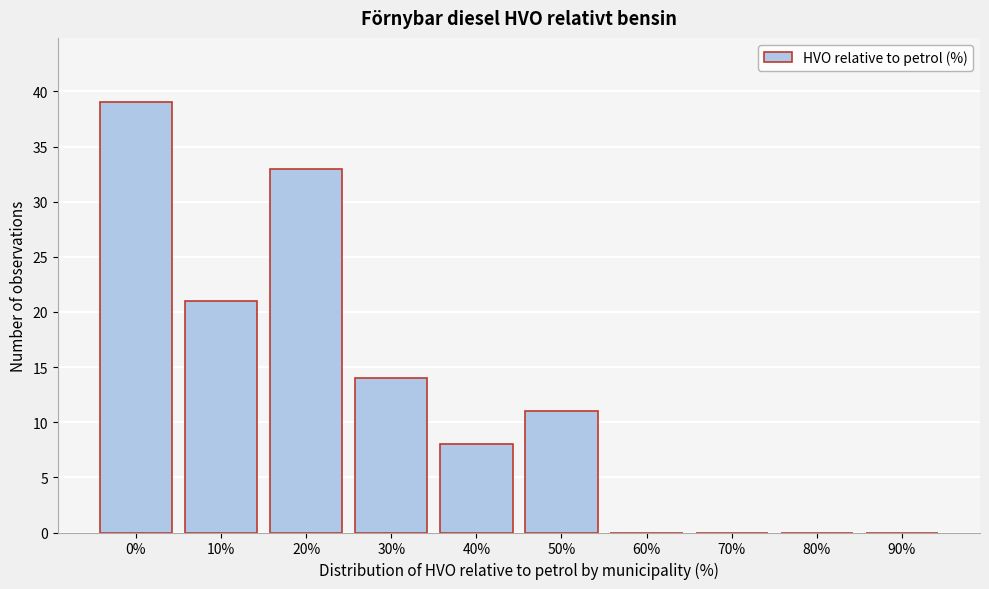

Reading left to right, what are all the values shown in this chart?

0%=39	10%=21	20%=33	30%=14	40%=8	50%=11	60%=0	70%=0	80%=0	90%=0